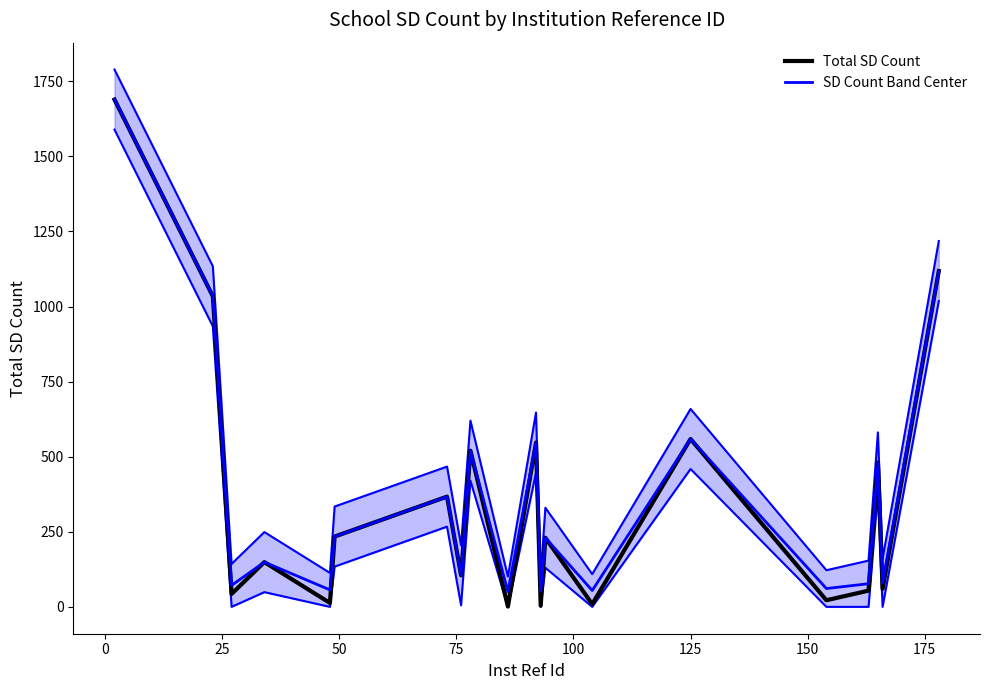

Which series has the widest spread of values?

Total SD Count